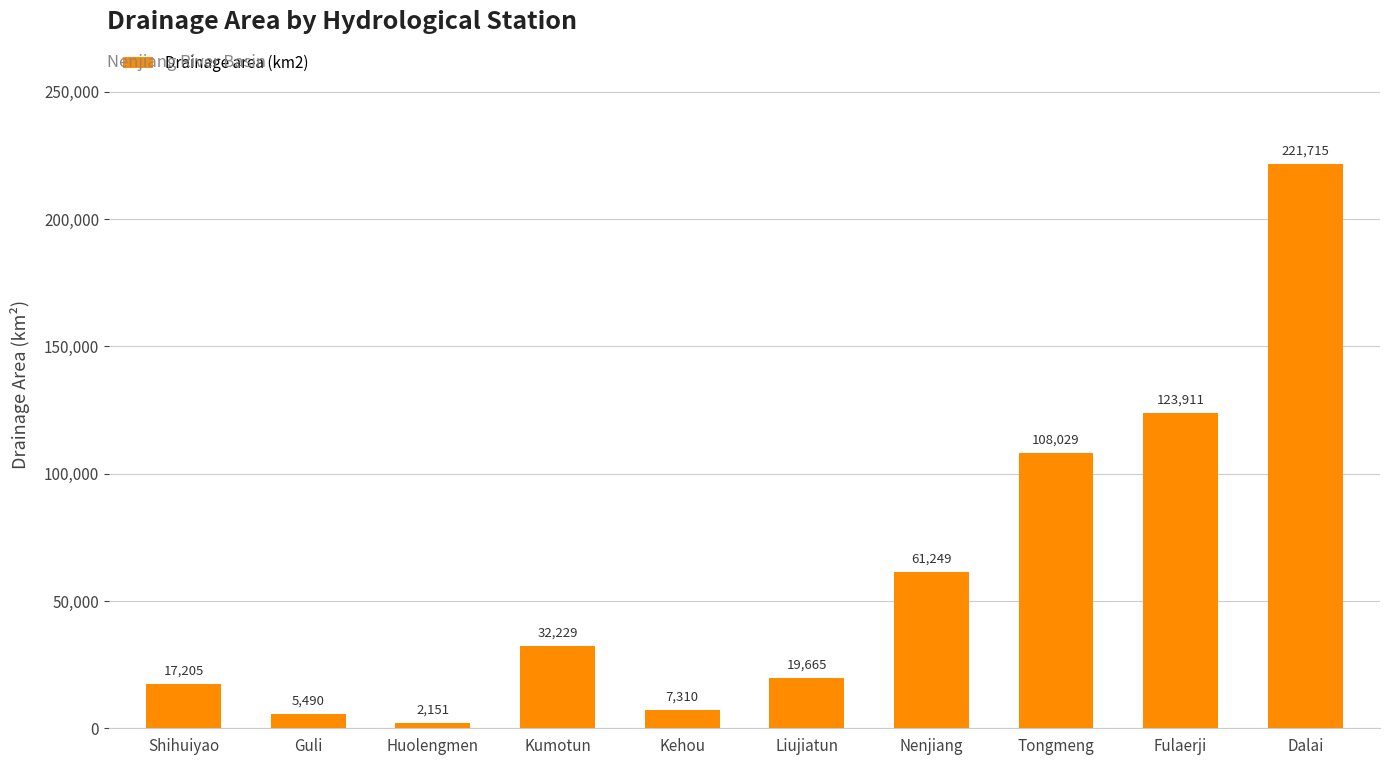

Reading left to right, list all the values displayed in this chart.

17205	5490	2151	32229	7310	19665	61249	108029	123911	221715